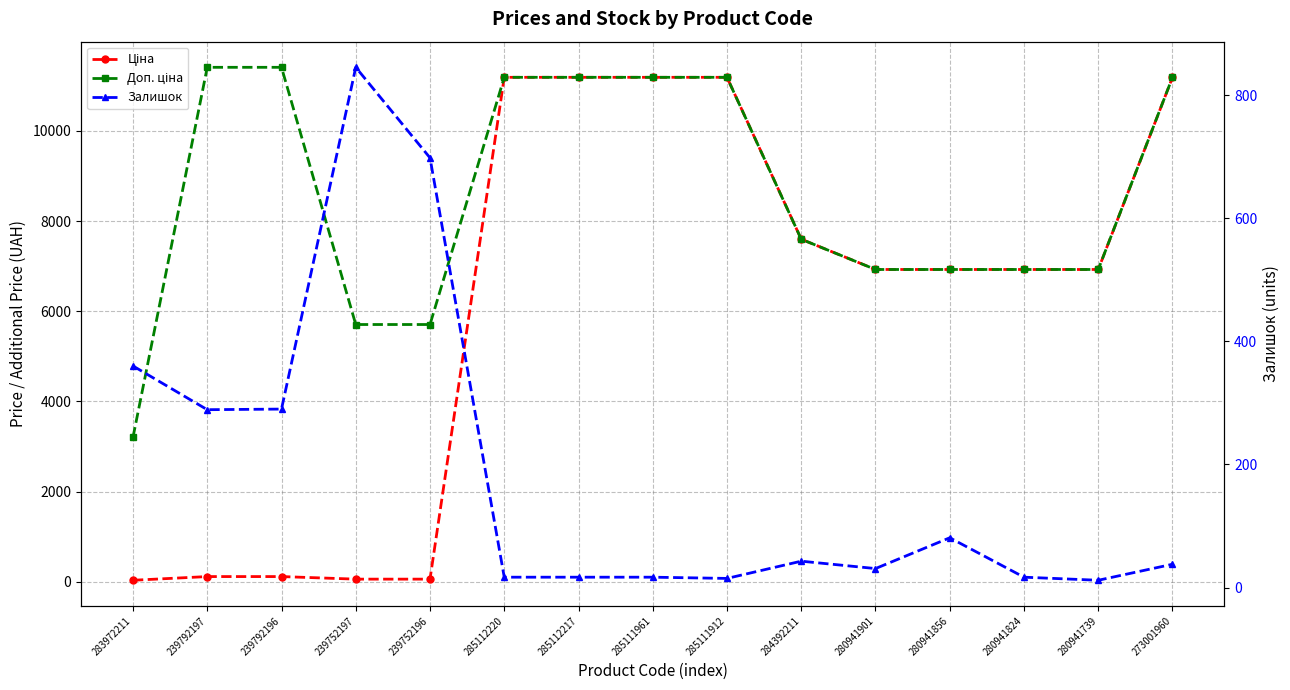

What is the label of the 15th point from the right?

283972211